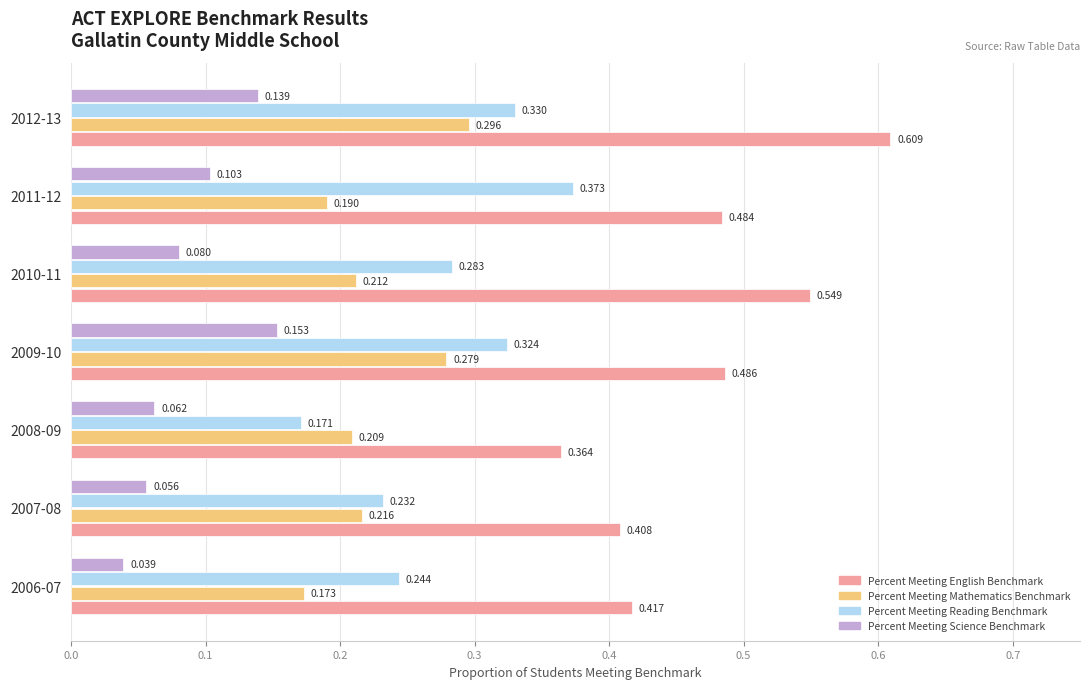

Count the Percent Meeting English Benchmark values in the range 0 to 1.

7